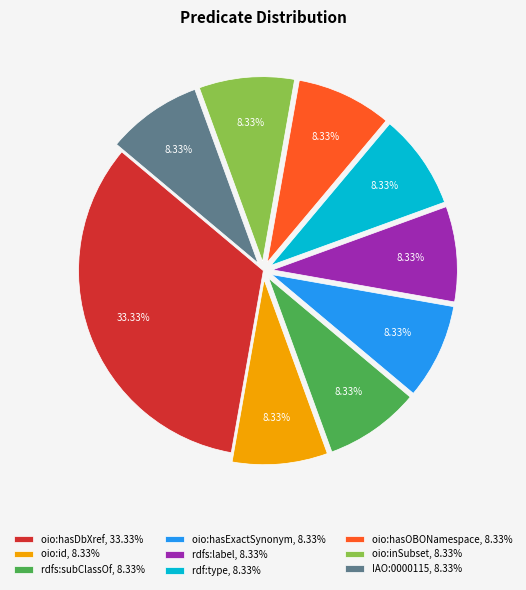

Is there a majority slice in this chart?

No